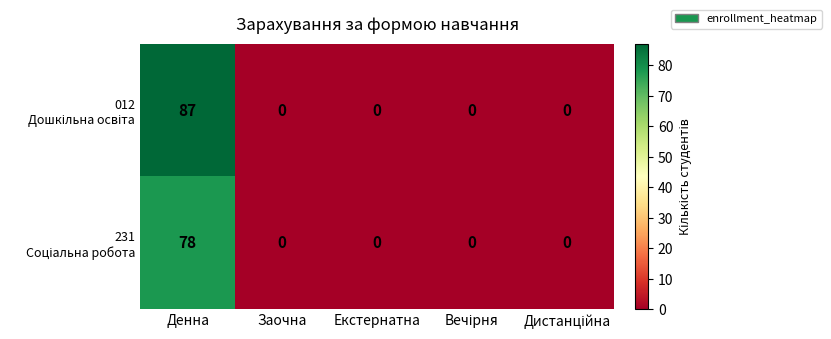

Which label corresponds to the largest value in the chart?

Денна